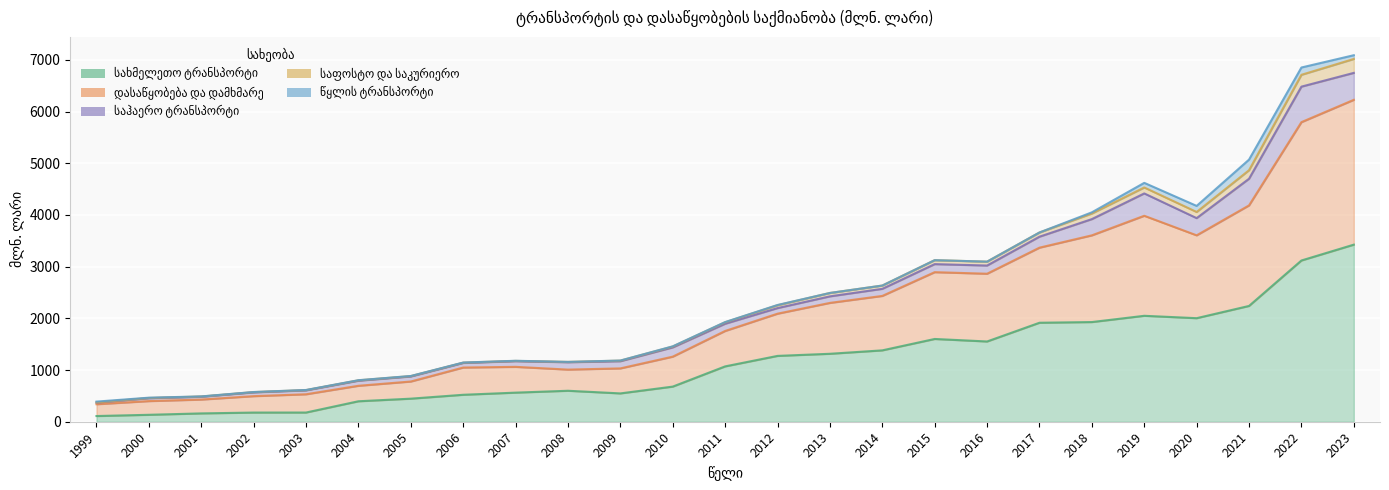

What is the minimum value shown in the chart?

110.3